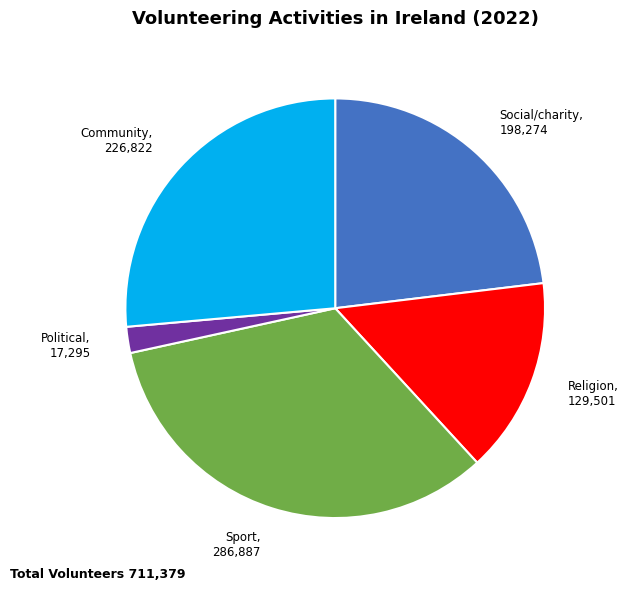

Which slice is the largest?

Sport